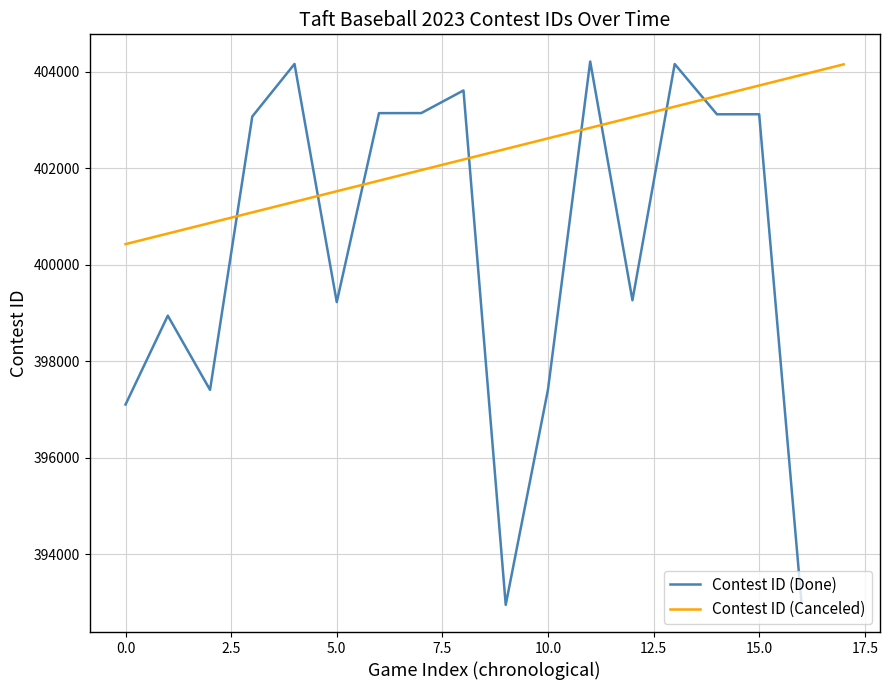

What is the change in value from 13 to 14?

-1041